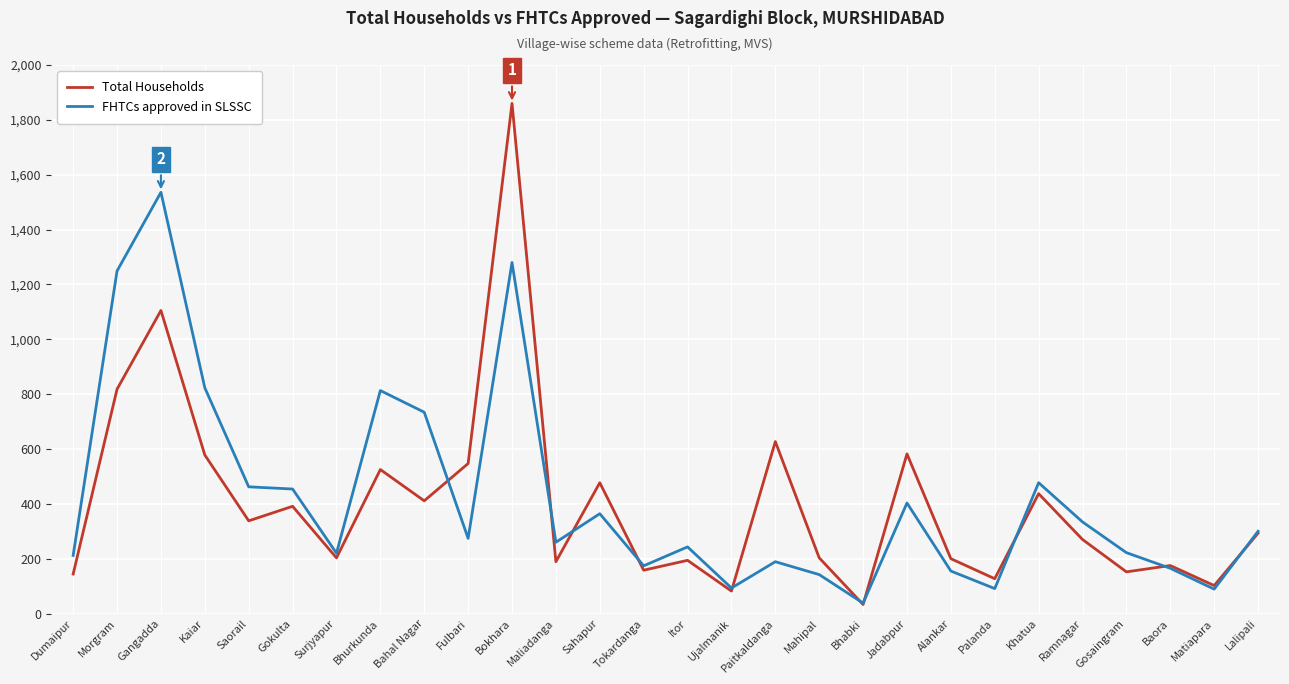

What is the difference between the maximum and minimum values in the FHTCs approved in SLSSC series?

1498